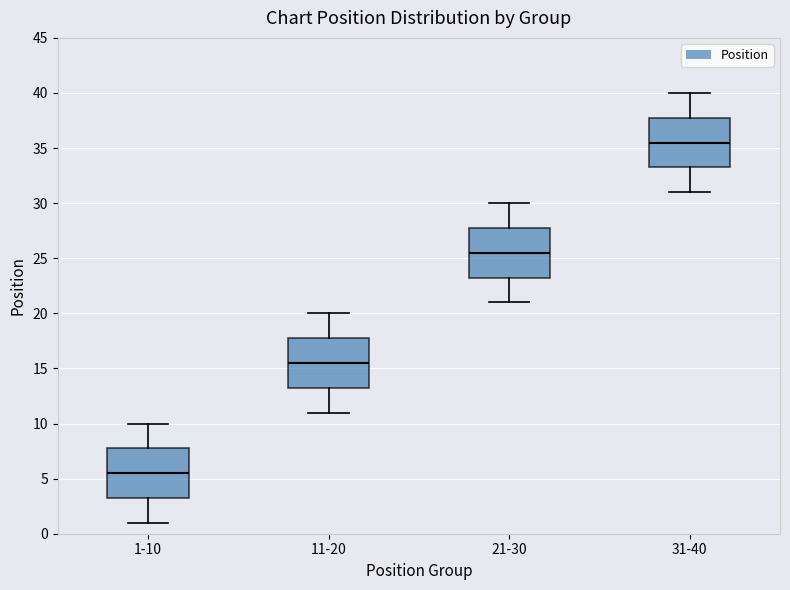

Which box has the highest median line?

31-40